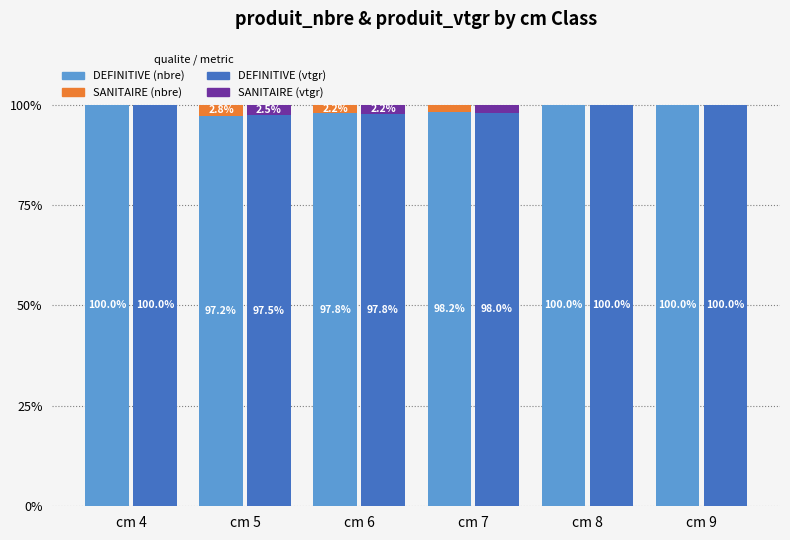

Which has a higher value, cm 6 or cm 9?

cm 9